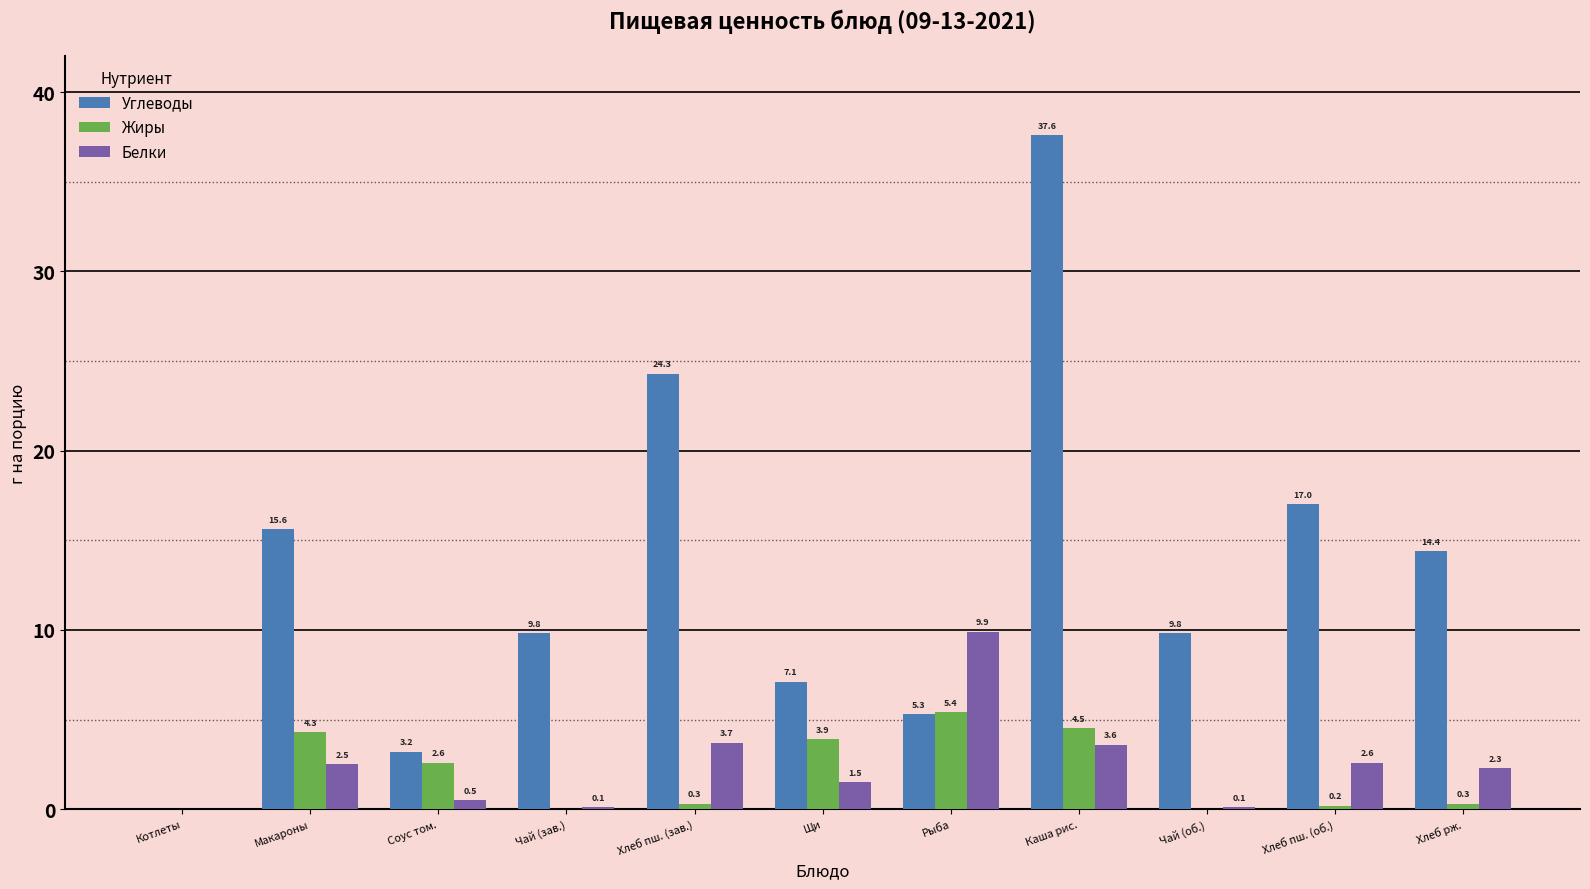

How many groups of bars are there?

11